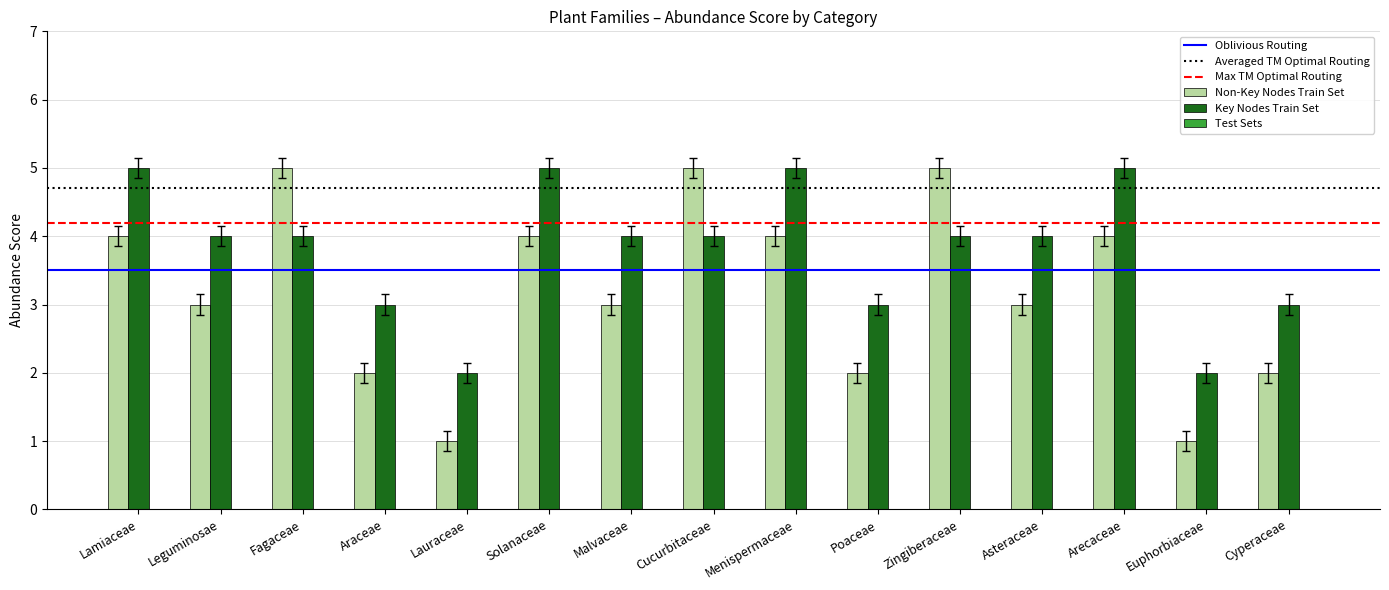

How many groups of bars are there?

15